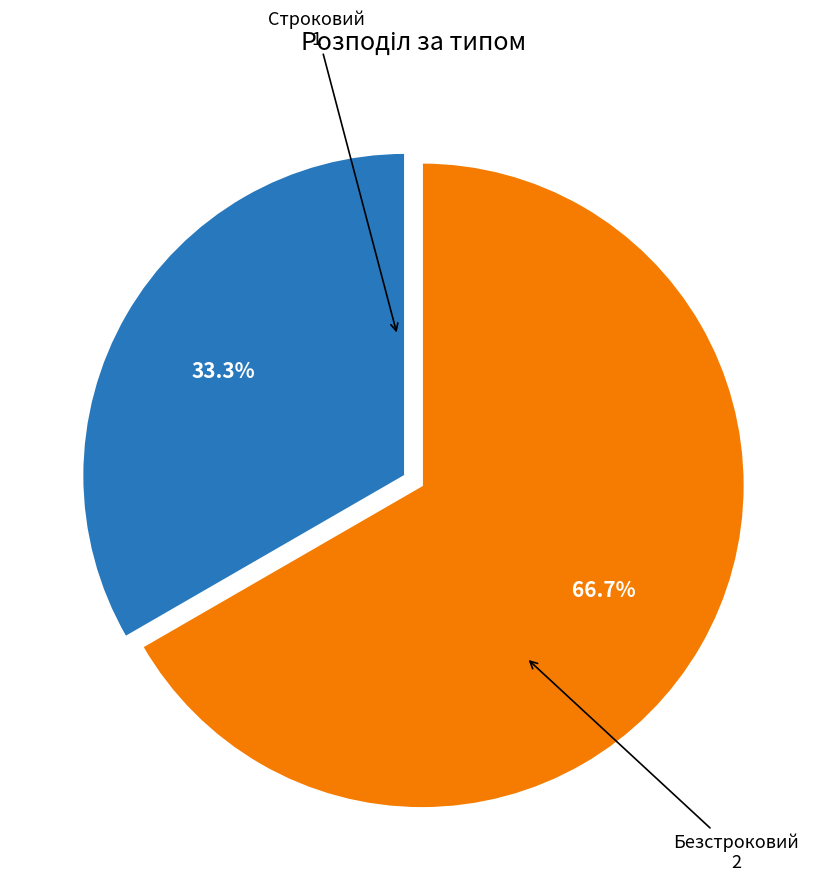

Is there any slice that represents more than half of the pie?

Yes